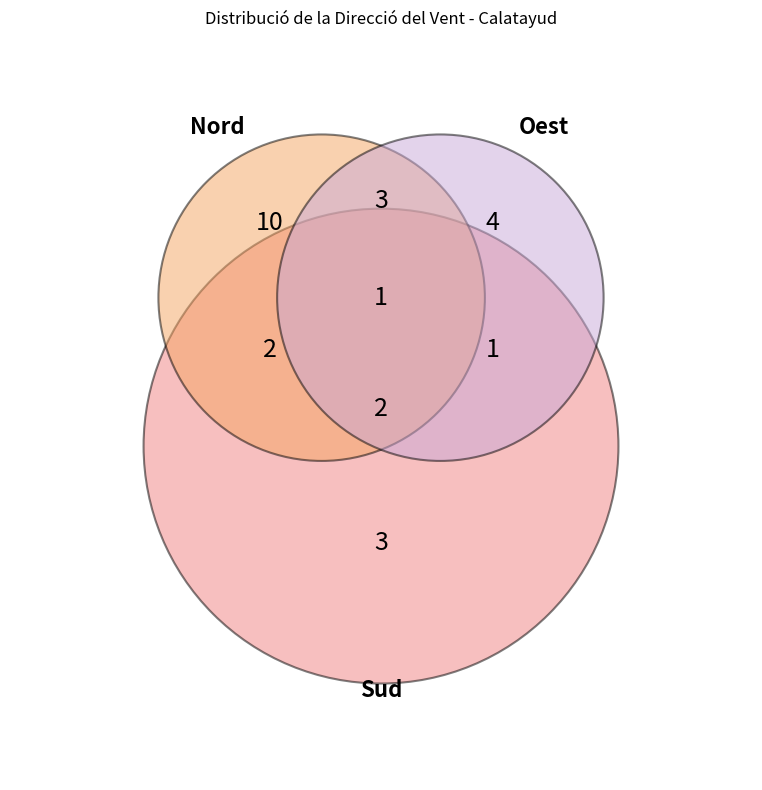

How many slices are in this pie chart?

8